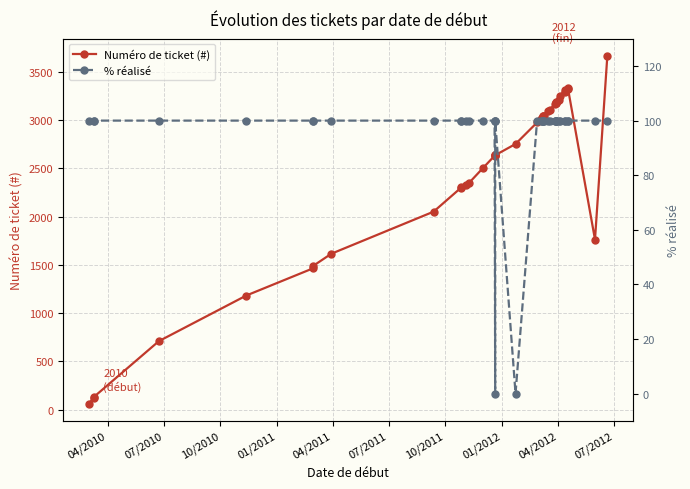

Which series has the largest total across all categories?

Numéro de ticket (#)